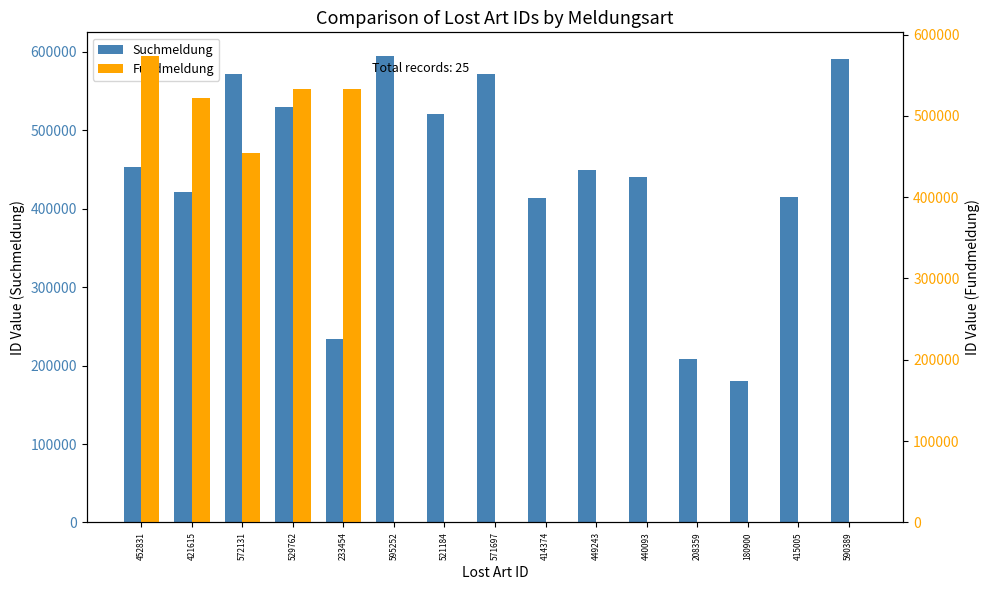

True or false: Fundmeldung has a value of 376474 at 452831.

False